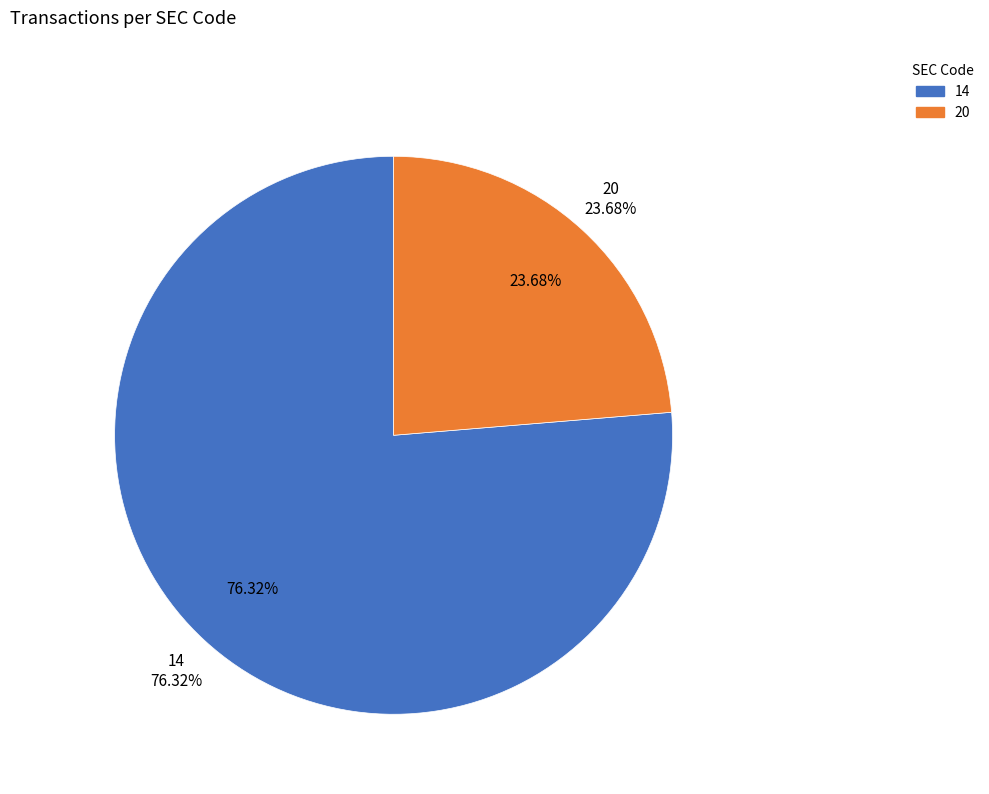

Is it true that 14 is 71% of the pie?

False